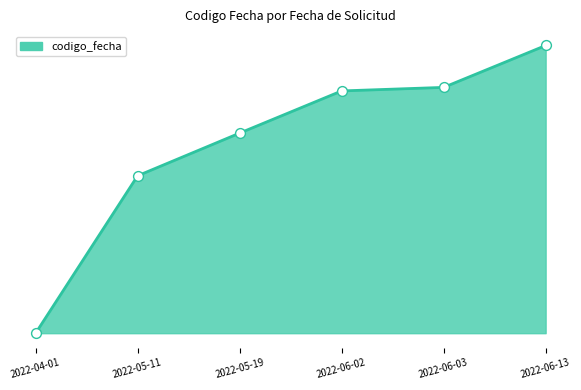

Does the chart have visible grid lines?

No